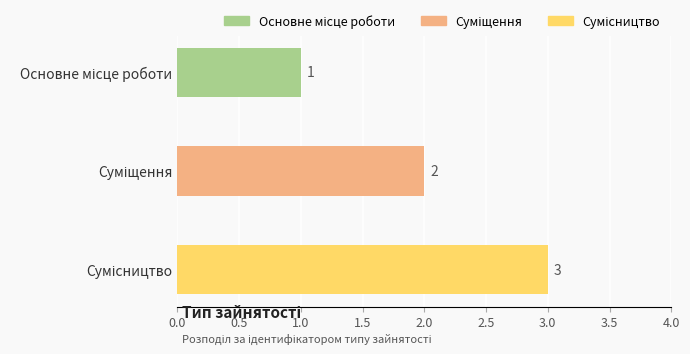

How many categories are shown in the chart?

3